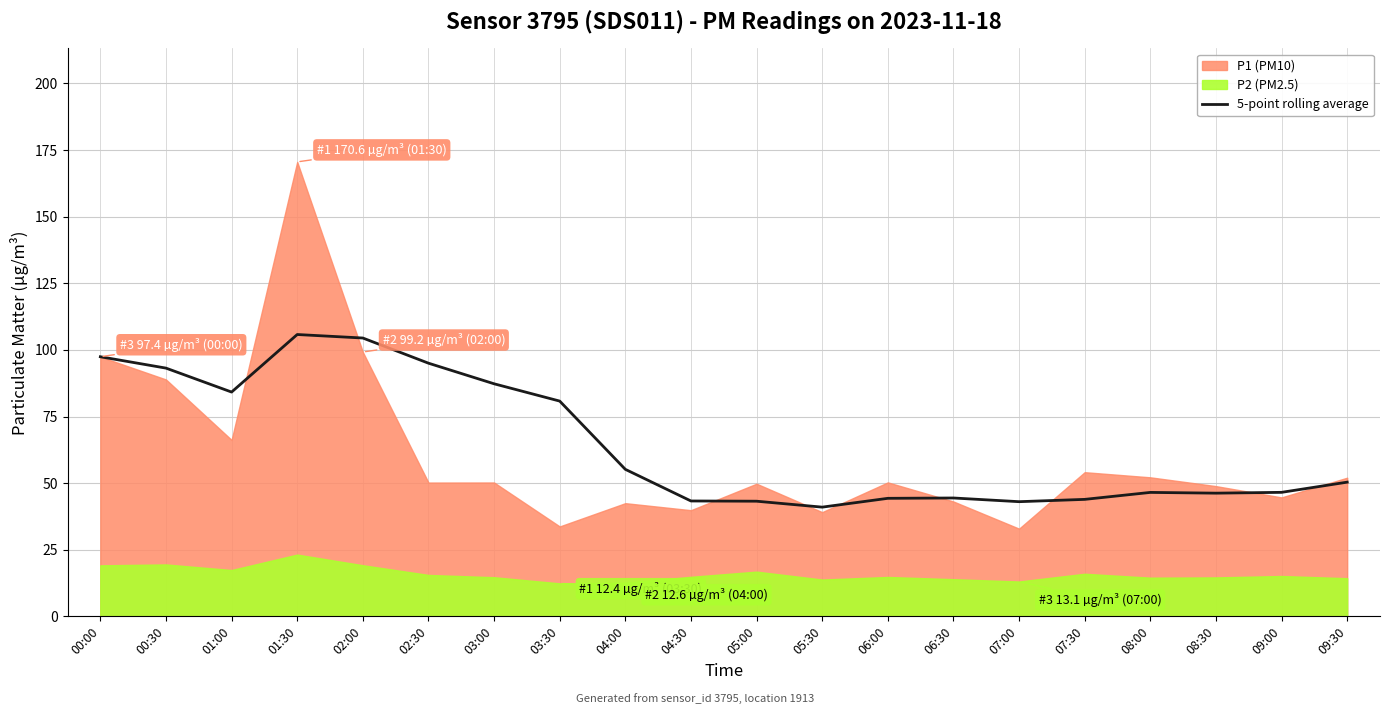

At which label is 5-point rolling average closest to 73?

03:30